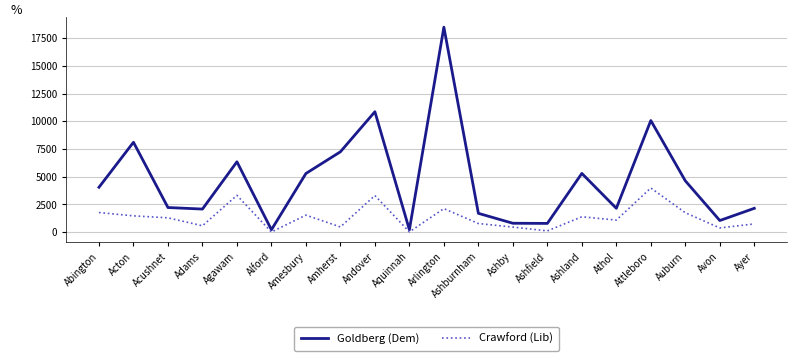

The Crawford (Lib) series shows 1756 at Auburn. True or false?

True